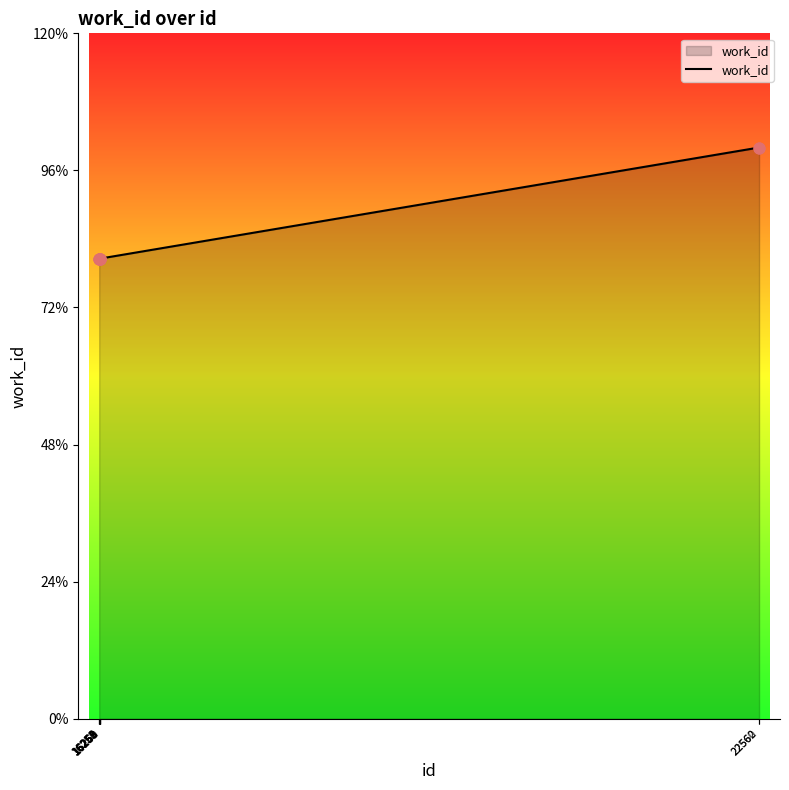

Which has a higher value, 16252 or 22562?

22562